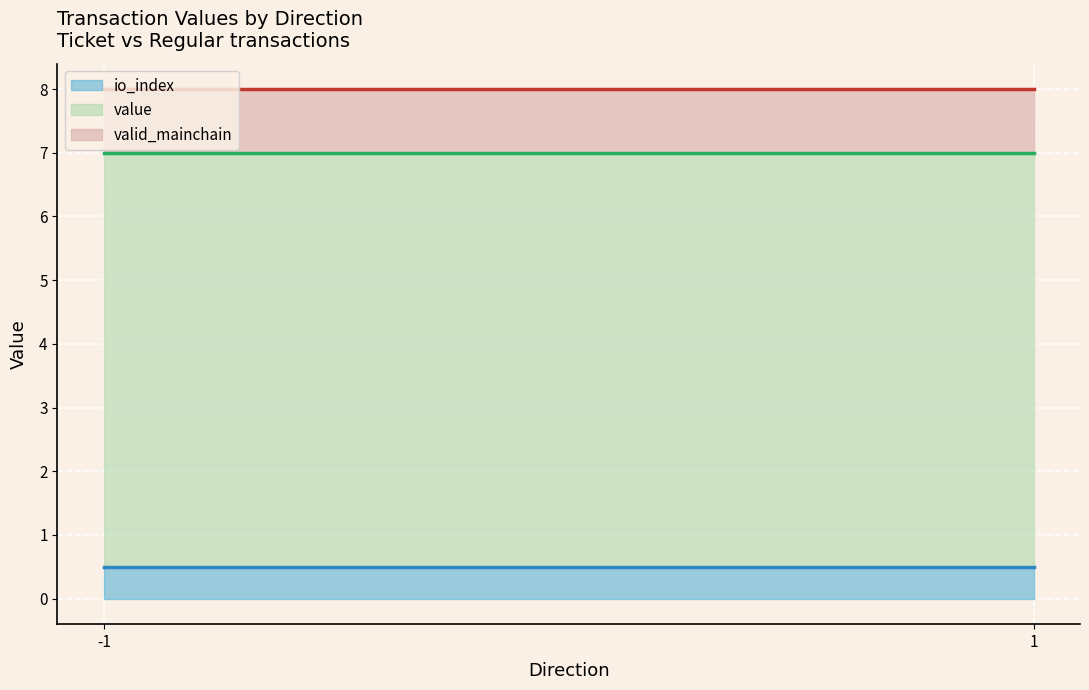

Which series has the largest total across all categories?

value